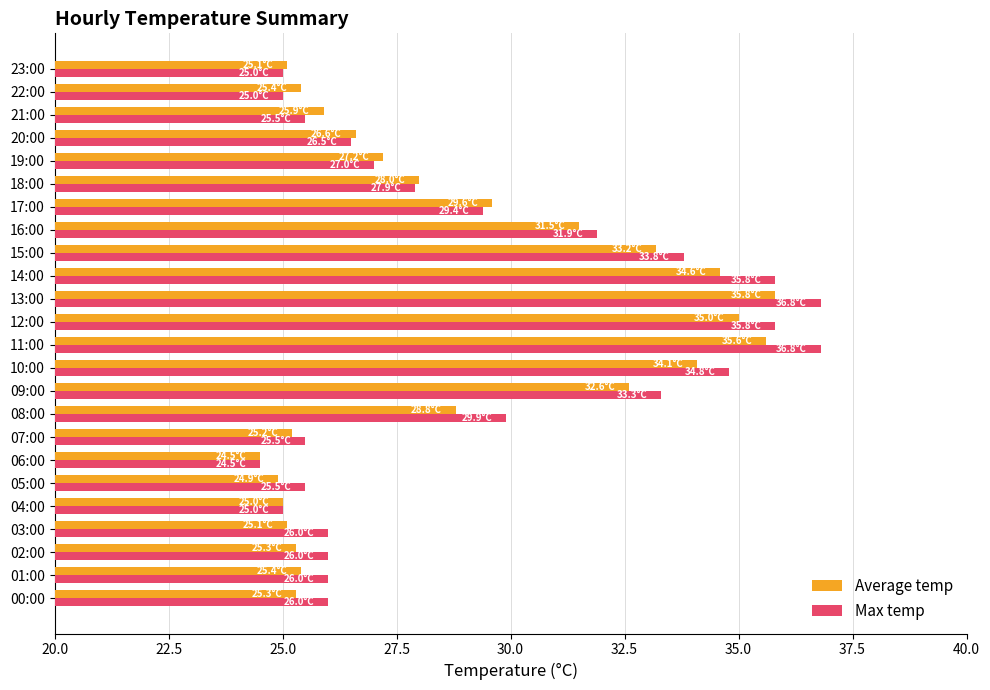

What is the difference between the maximum and minimum values in the Max temp series?

12.3